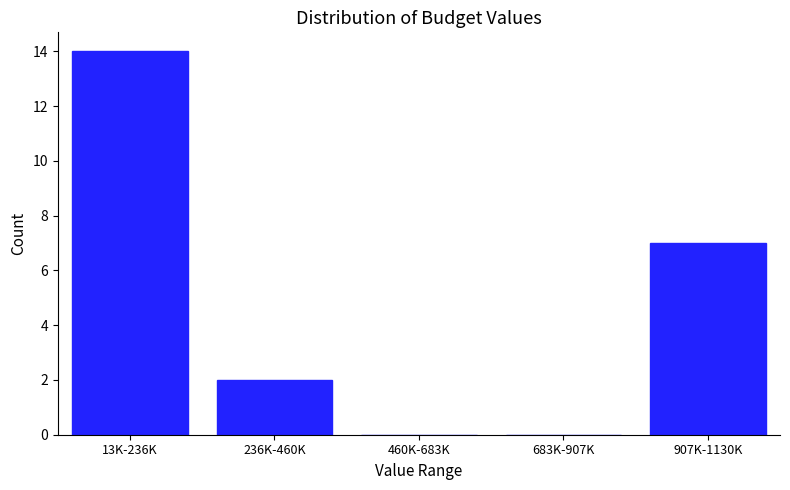

Reading left to right, list all the values displayed in this chart.

13K-236K=14	236K-460K=2	460K-683K=0	683K-907K=0	907K-1130K=7